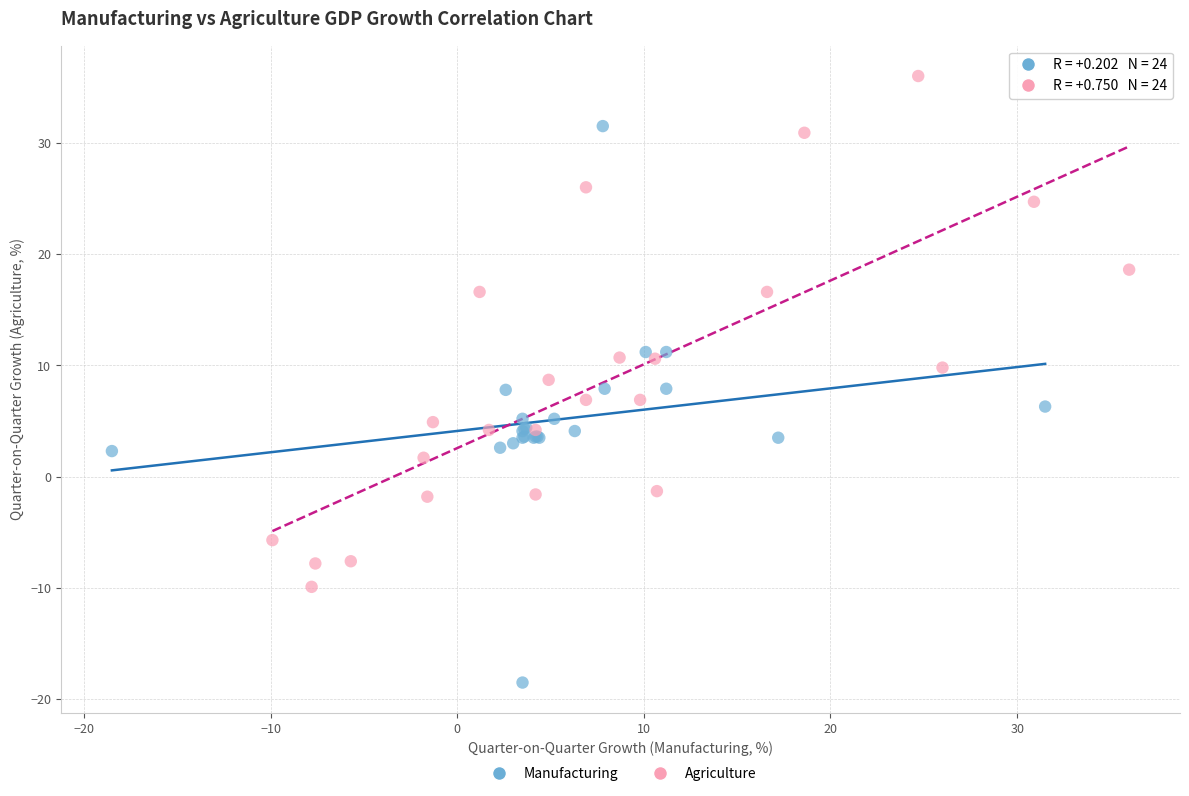

Which series contains the lowest Y value?

Manufacturing